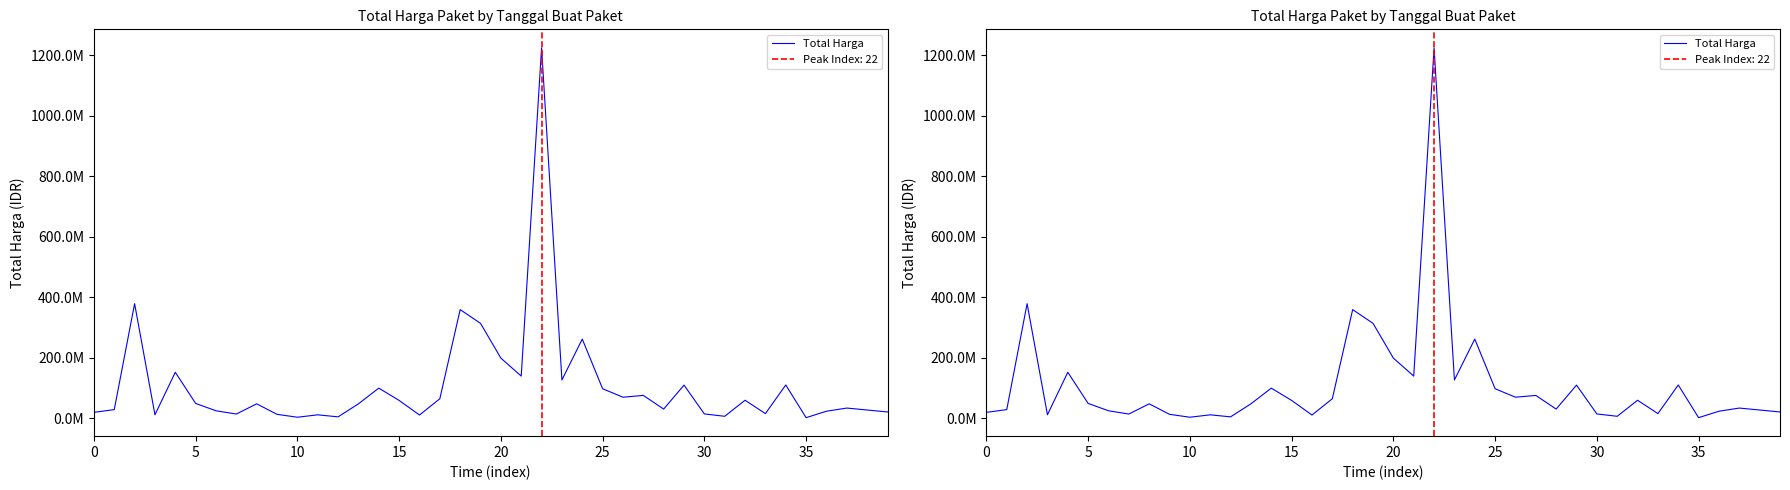

What is the difference between the maximum and minimum values?

1222286250